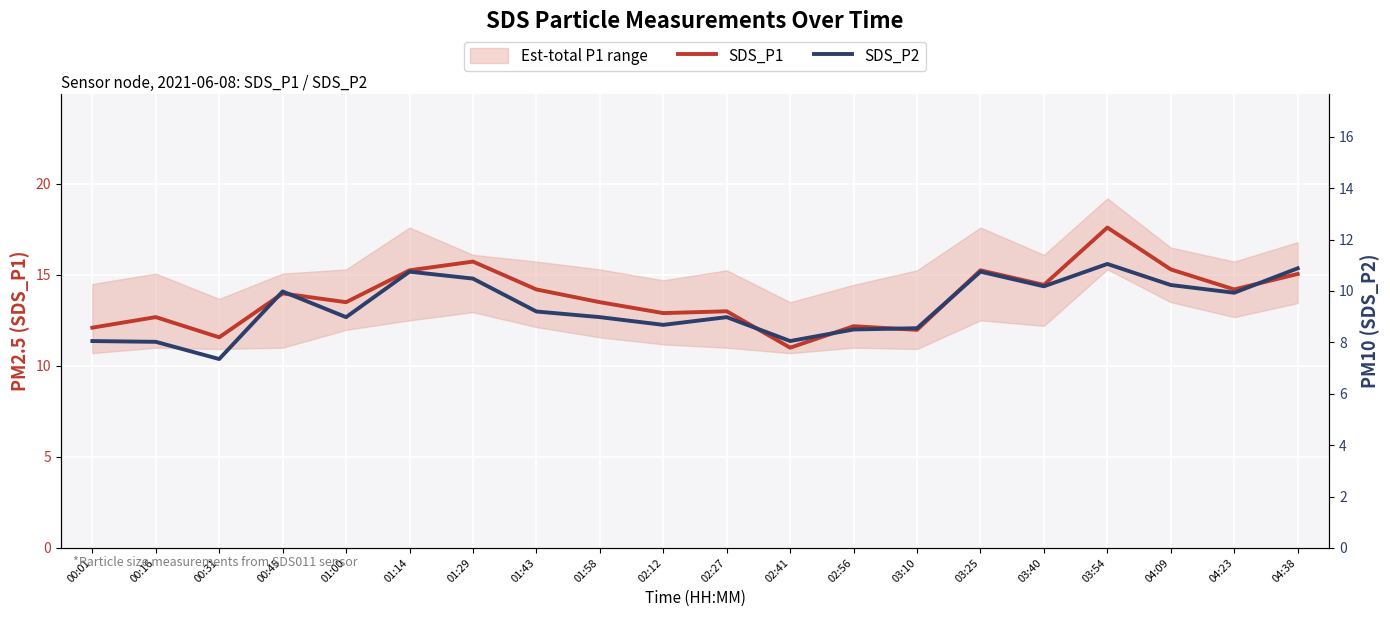

In SDS_P1, how many points are higher than both neighbors (excluding endpoints)?

7